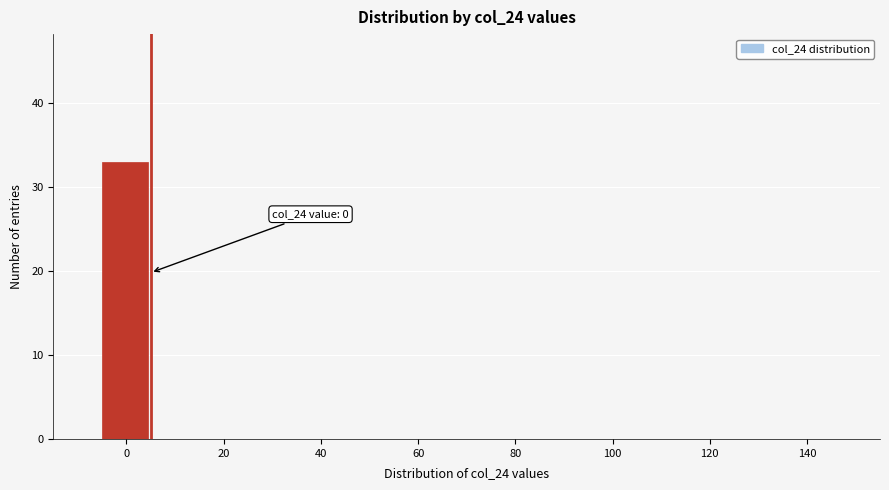

Over which range of the x-axis is the bar tallest?

-5 to 5